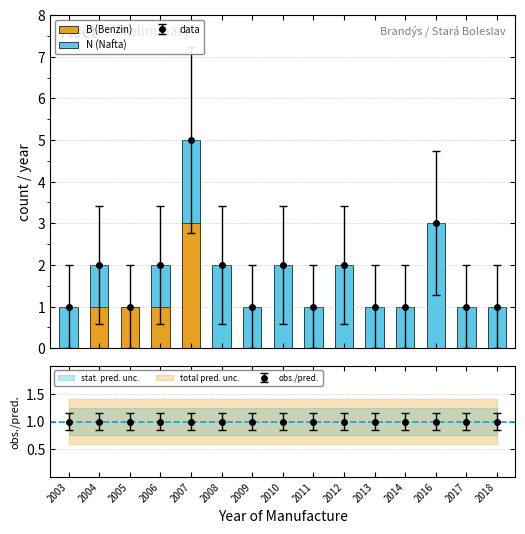

What is the average value of the N (Nafta) series?

1